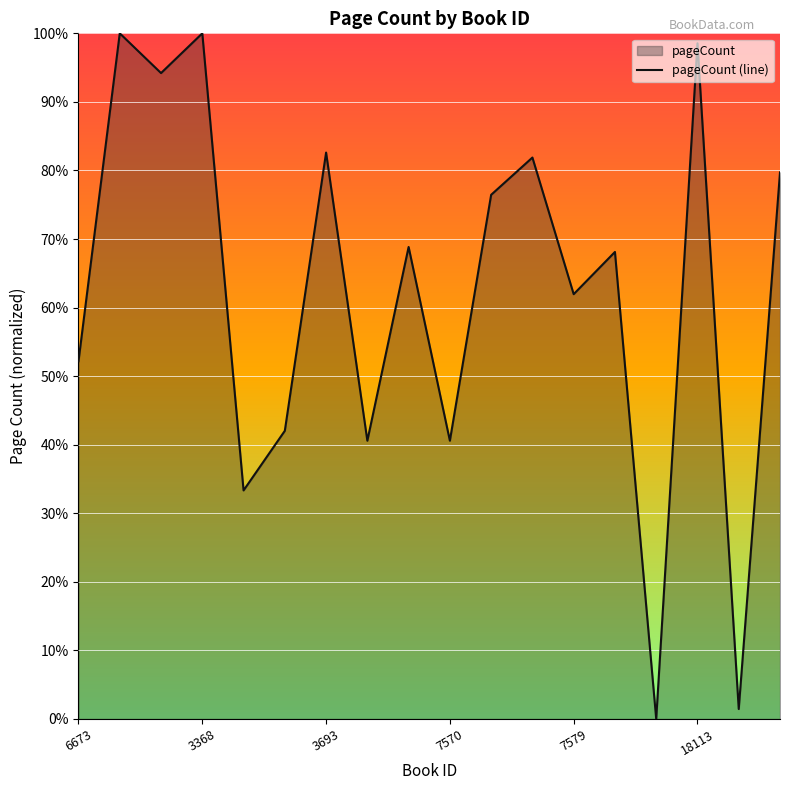

Does the chart display data point markers on the line(s)?

No